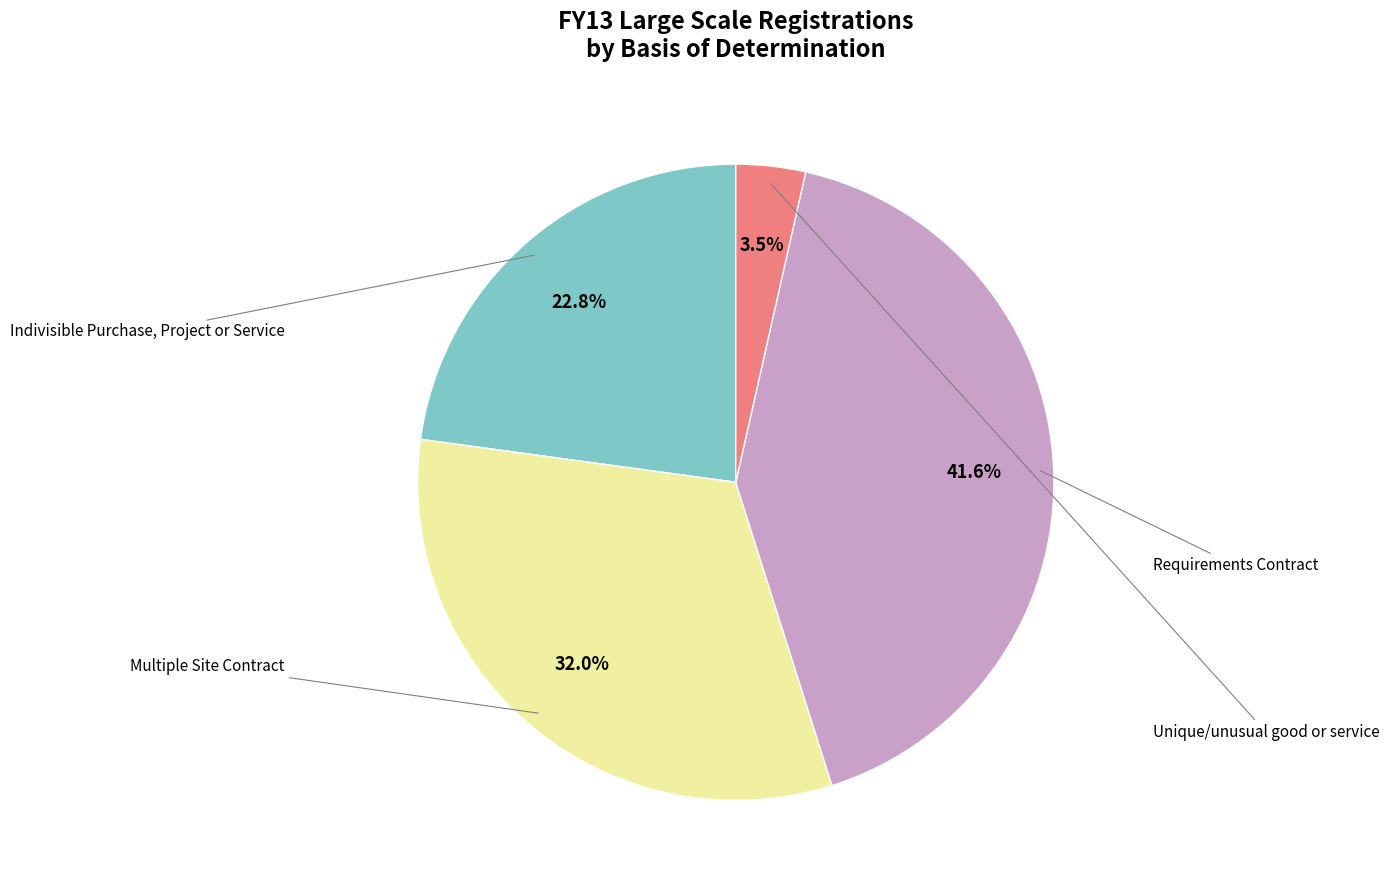

Is there any slice that represents more than half of the pie?

No